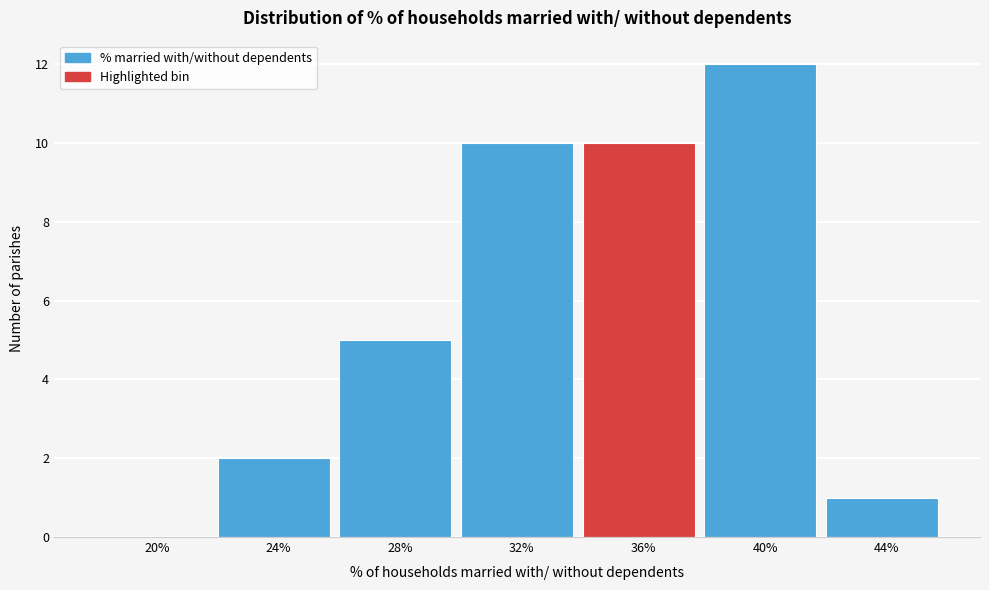

Reading right to left, transcribe all the data shown in this chart.

44%=1	40%=12	36%=10	32%=10	28%=5	24%=2	20%=0